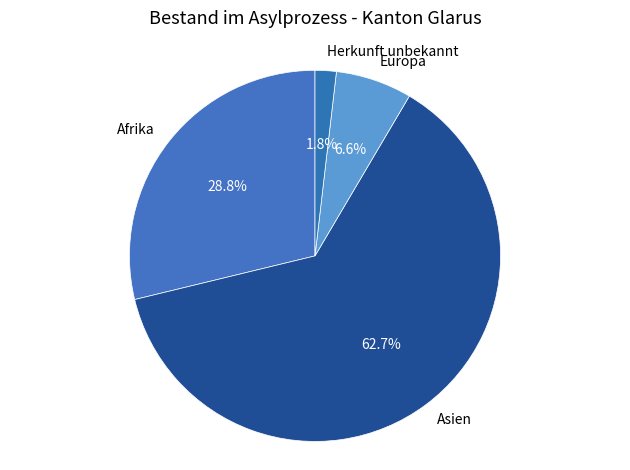

What percentage is the Europa slice, to the nearest percent?

7%